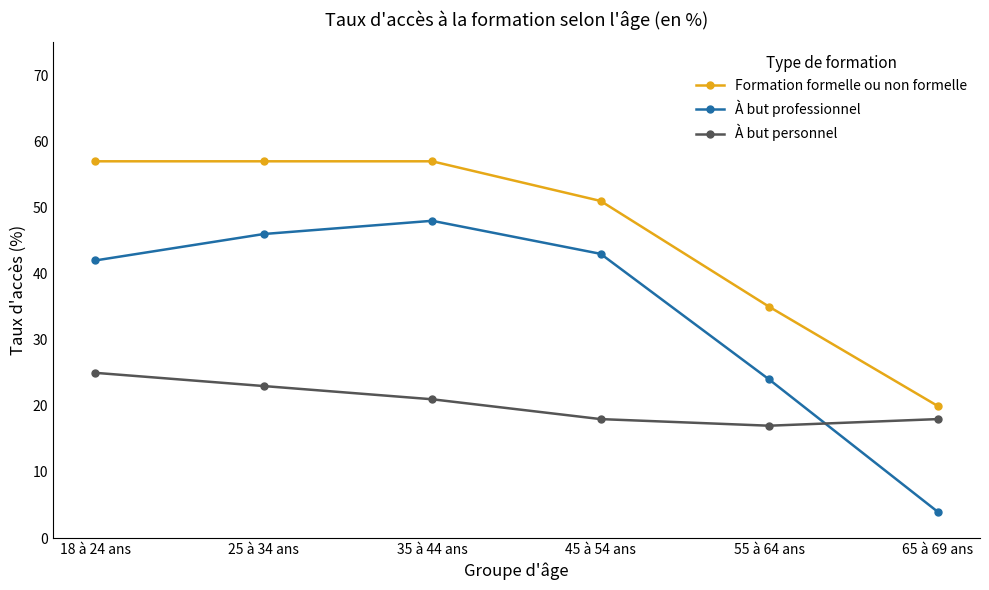

Reading right to left, transcribe all the data shown in this chart.

Formation formelle ou non formelle: 65 à 69 ans=20	55 à 64 ans=35	45 à 54 ans=51	35 à 44 ans=57	25 à 34 ans=57	18 à 24 ans=57
À but professionnel: 65 à 69 ans=4	55 à 64 ans=24	45 à 54 ans=43	35 à 44 ans=48	25 à 34 ans=46	18 à 24 ans=42
À but personnel: 65 à 69 ans=18	55 à 64 ans=17	45 à 54 ans=18	35 à 44 ans=21	25 à 34 ans=23	18 à 24 ans=25